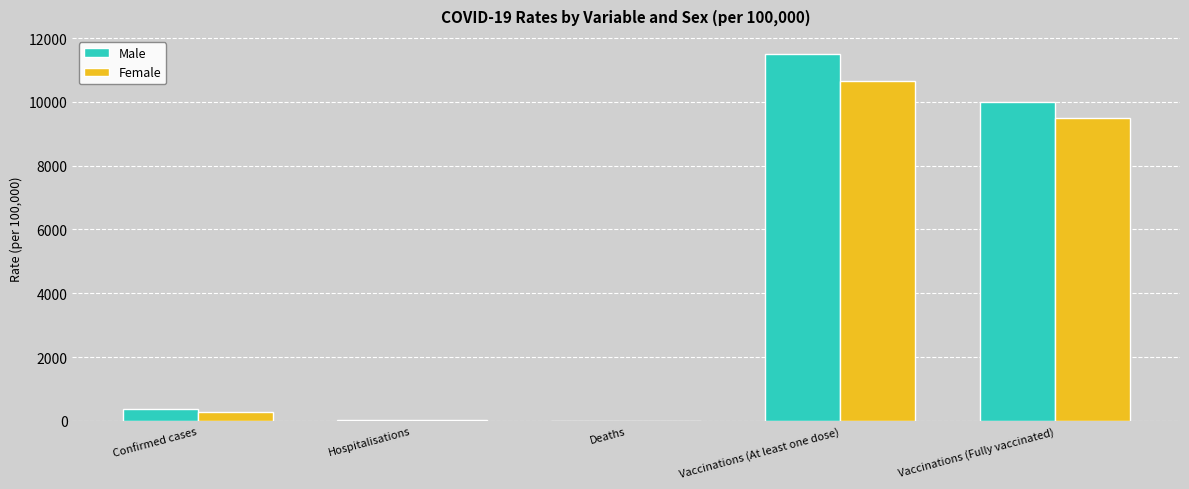

Is it true that Female equals 13377.5 at Vaccinations (Fully vaccinated)?

False